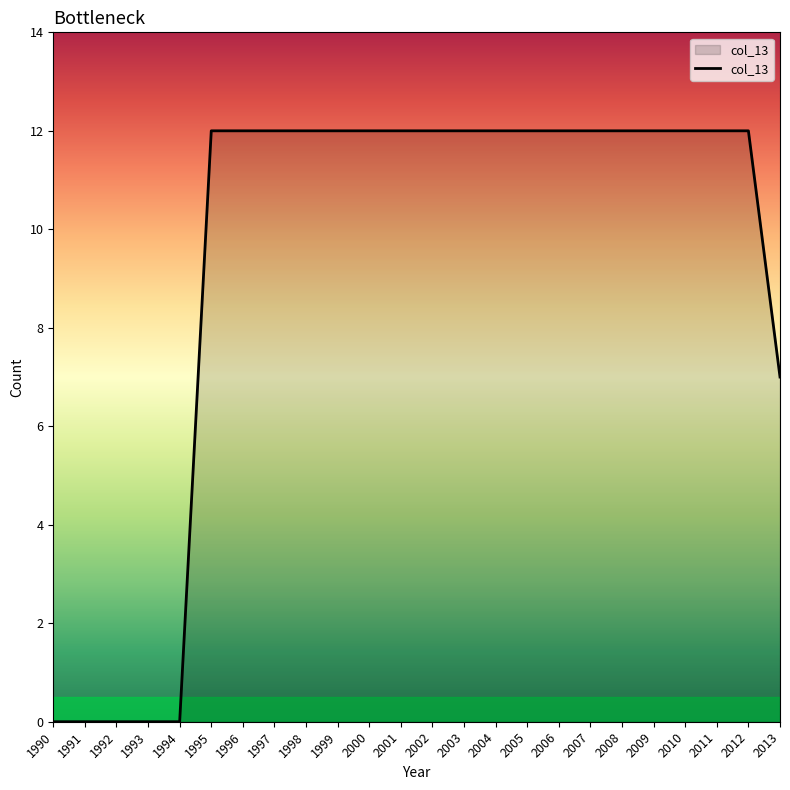

At which label is the value closest to 6?

2013